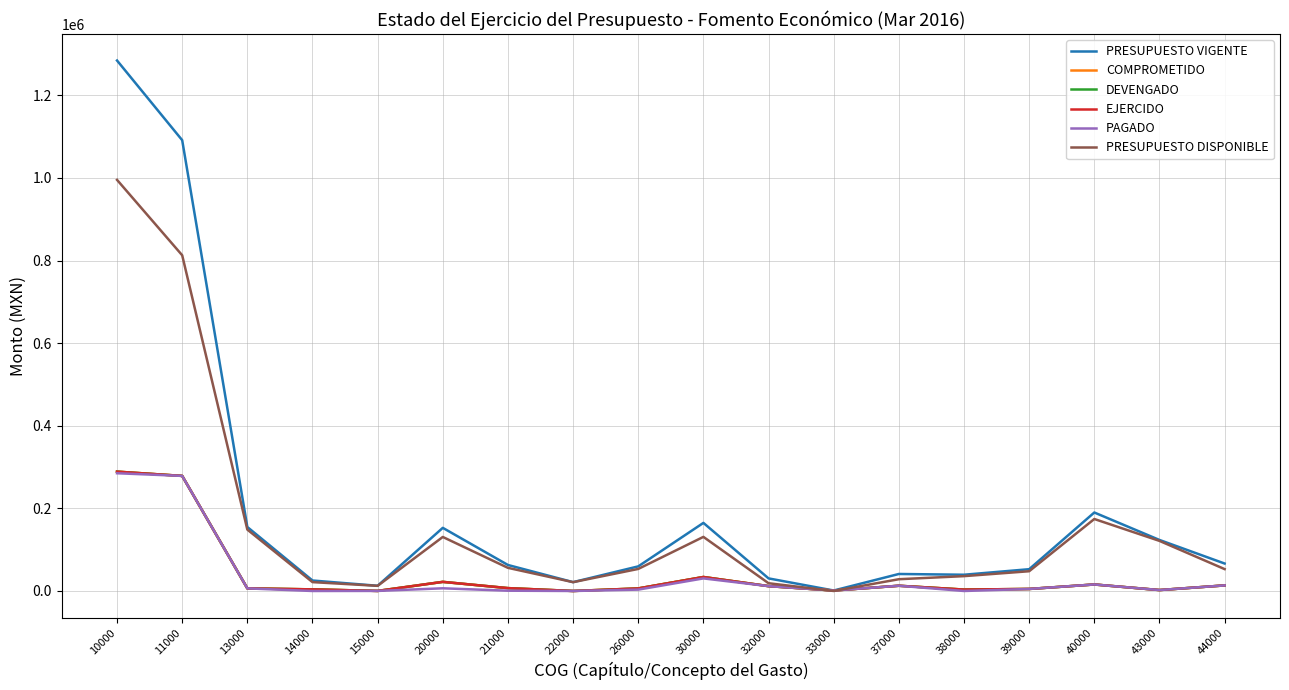

Is this an area chart (filled region under the line)?

No